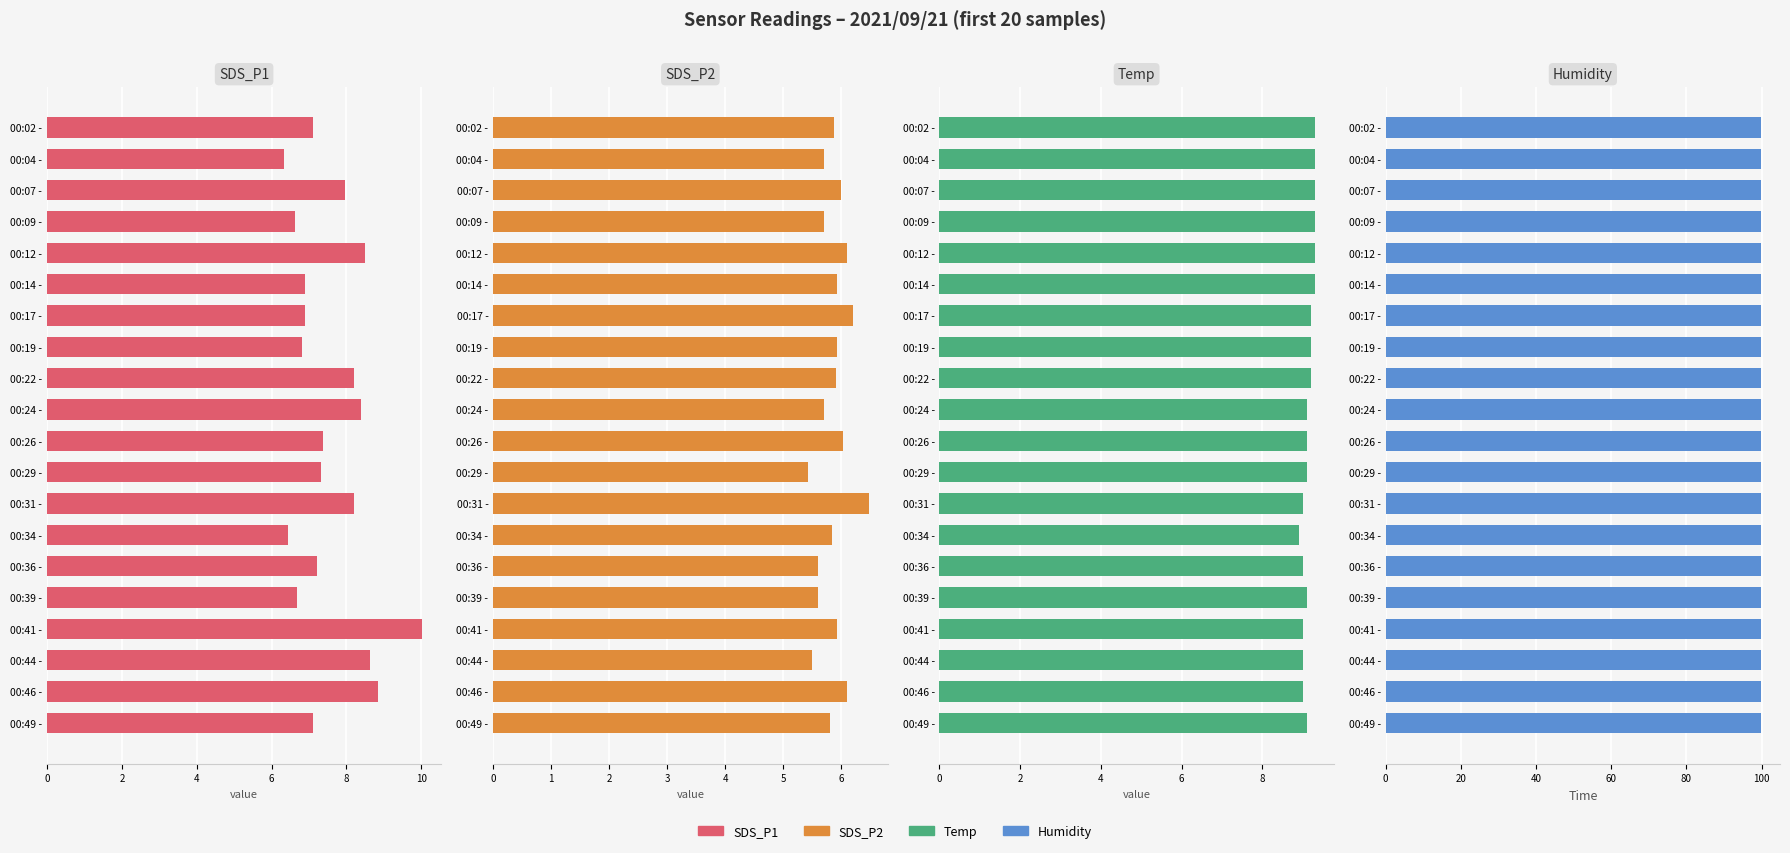

At how many categories does at least one series exceed 5?

20